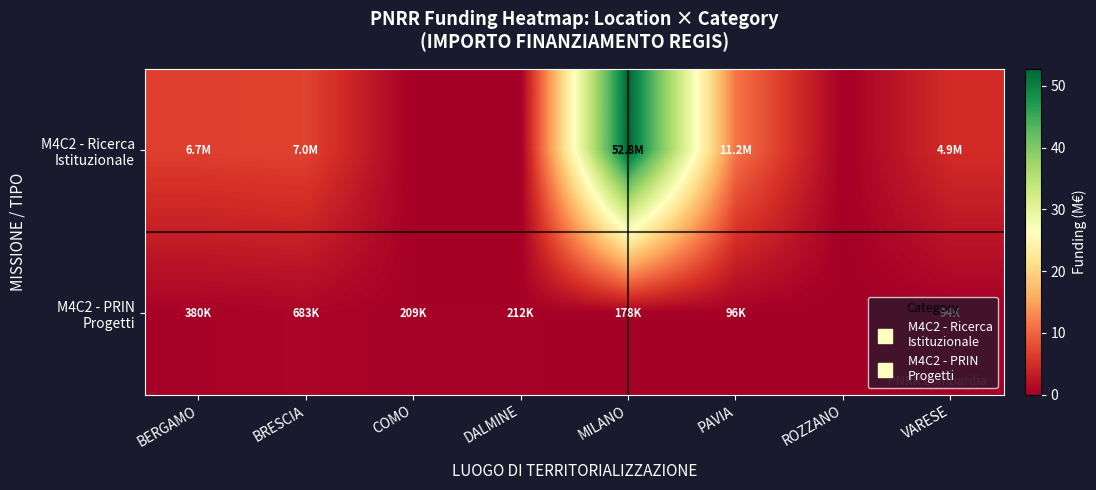

At which category is the sum across all series the highest?

MILANO